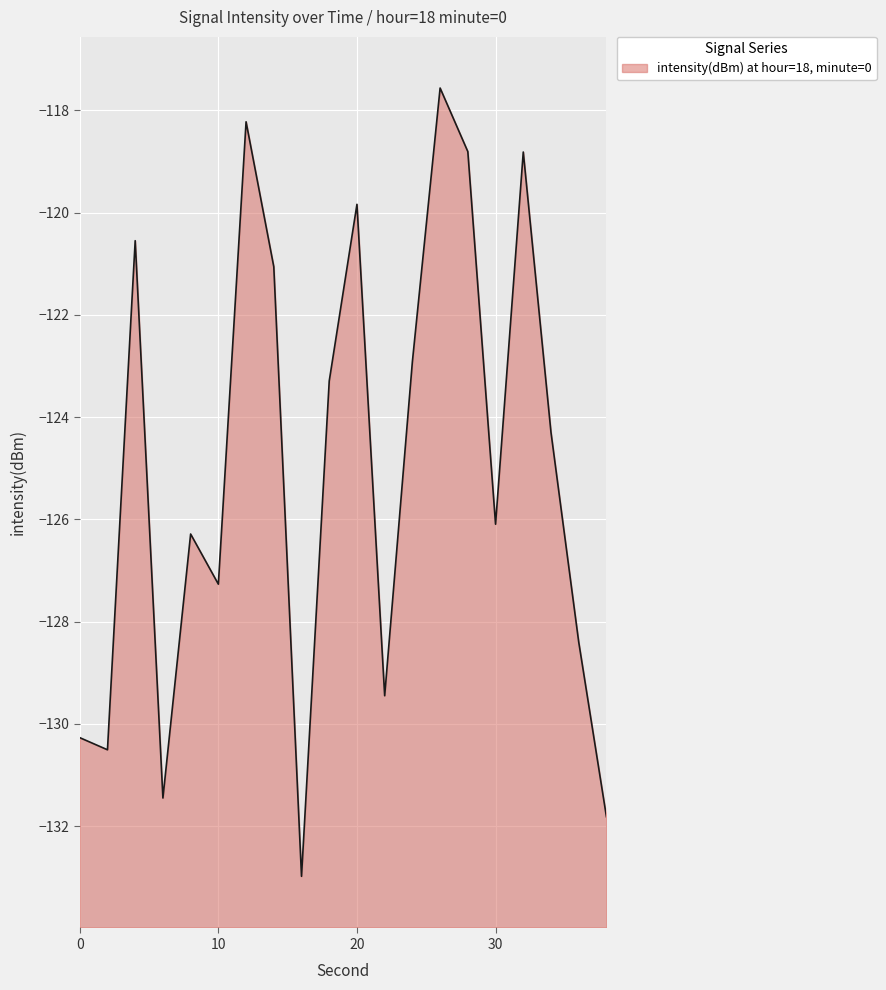

What is the change in value from 8 to 20?

+6.4